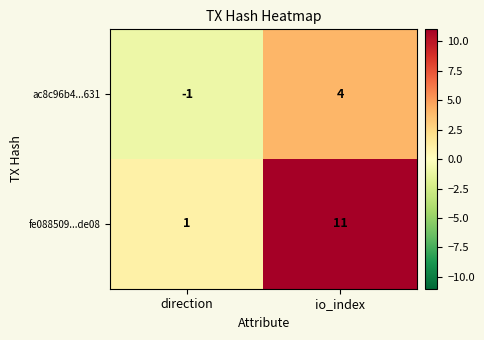

What is the difference between the maximum and minimum values in the ac8c96b4...631 series?

5